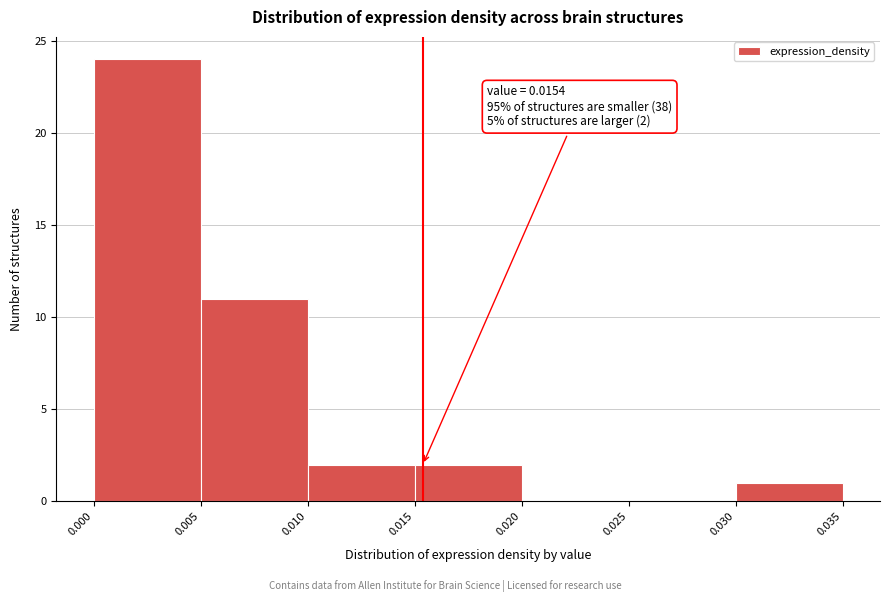

Over which range of the x-axis is the bar tallest?

0.000 to 0.005